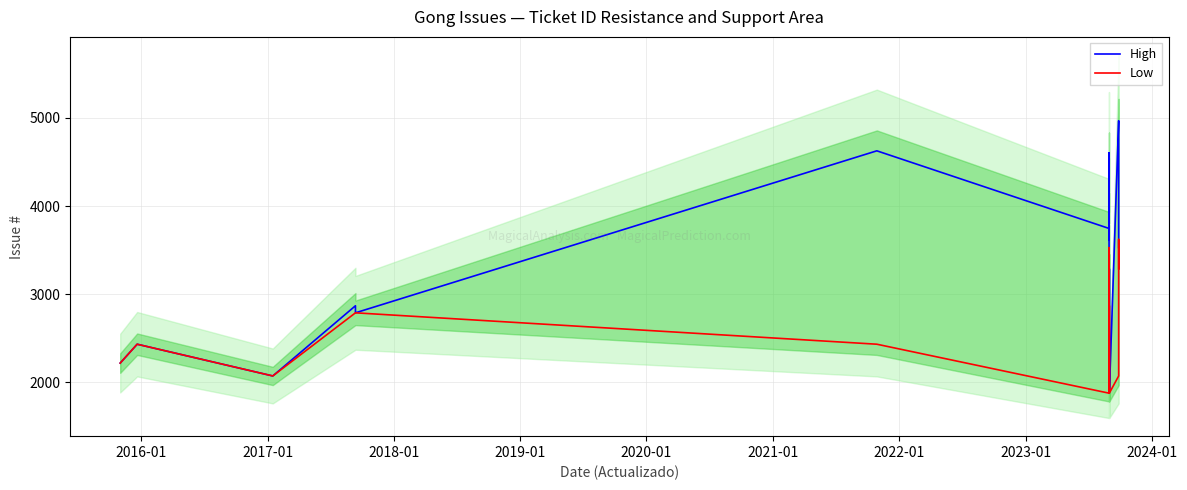

Which series has the largest range (max minus min)?

High